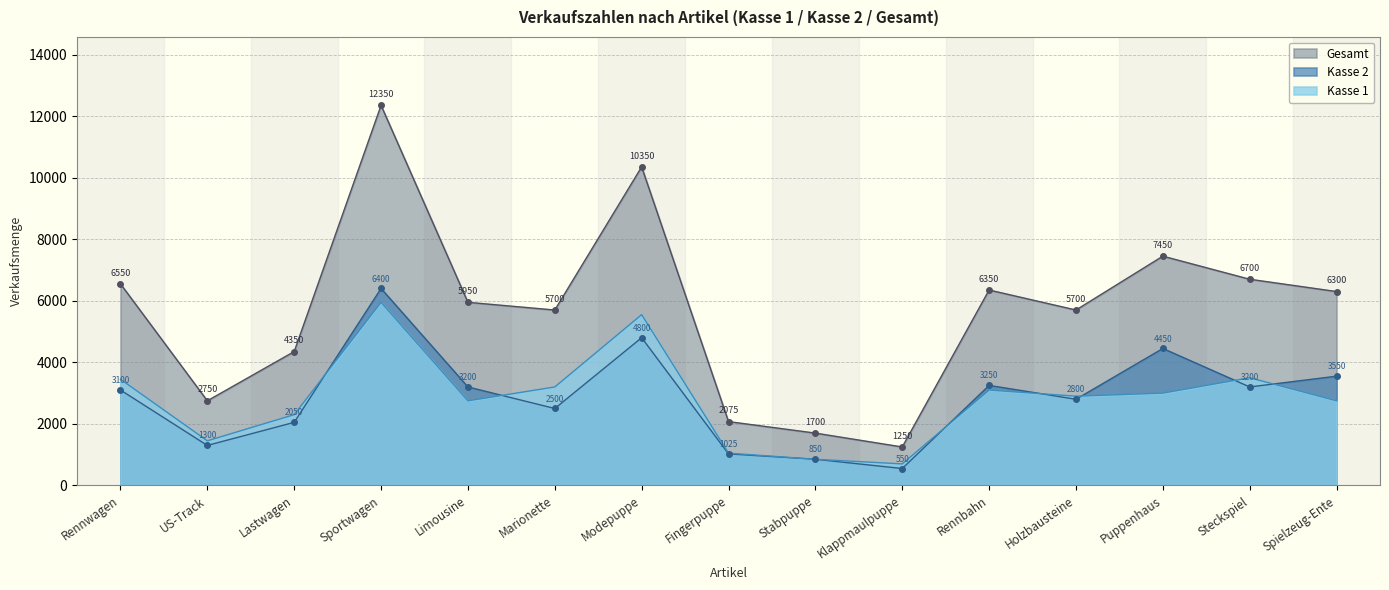

The Kasse 2 series shows 1300 at US-Track. True or false?

True